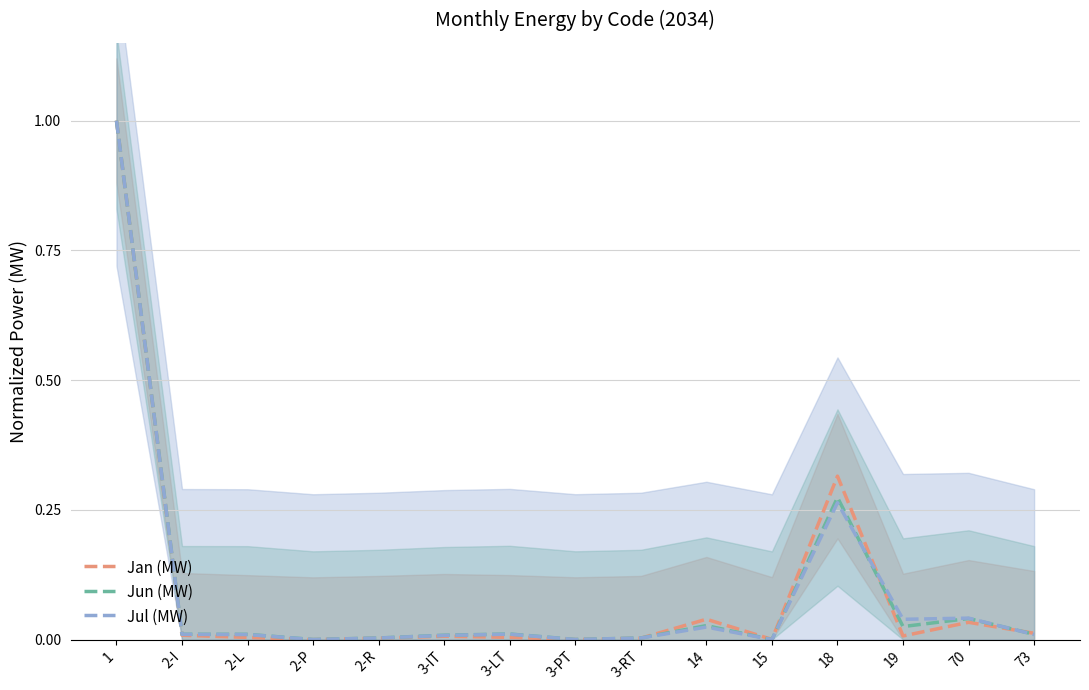

Which series has the largest total across all categories?

Jan (MW)